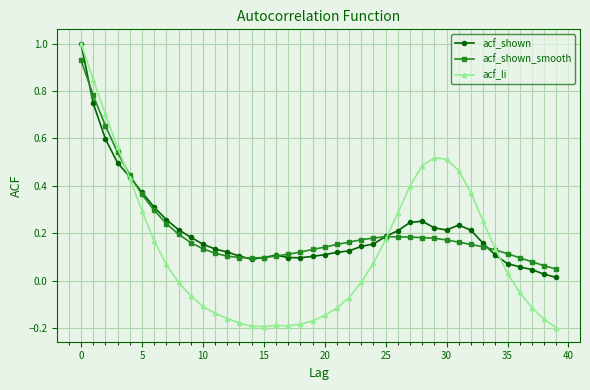

Which series has the widest spread of values?

acf_li